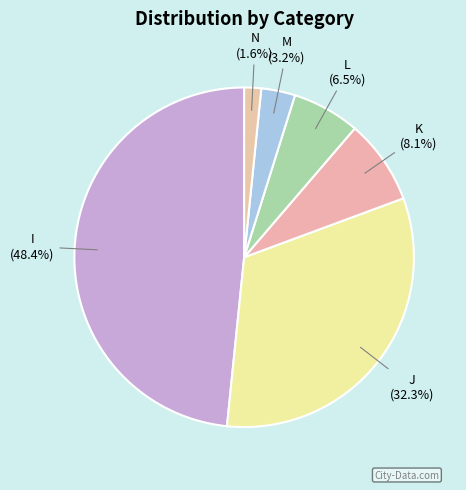

How many segments does this pie chart have?

6